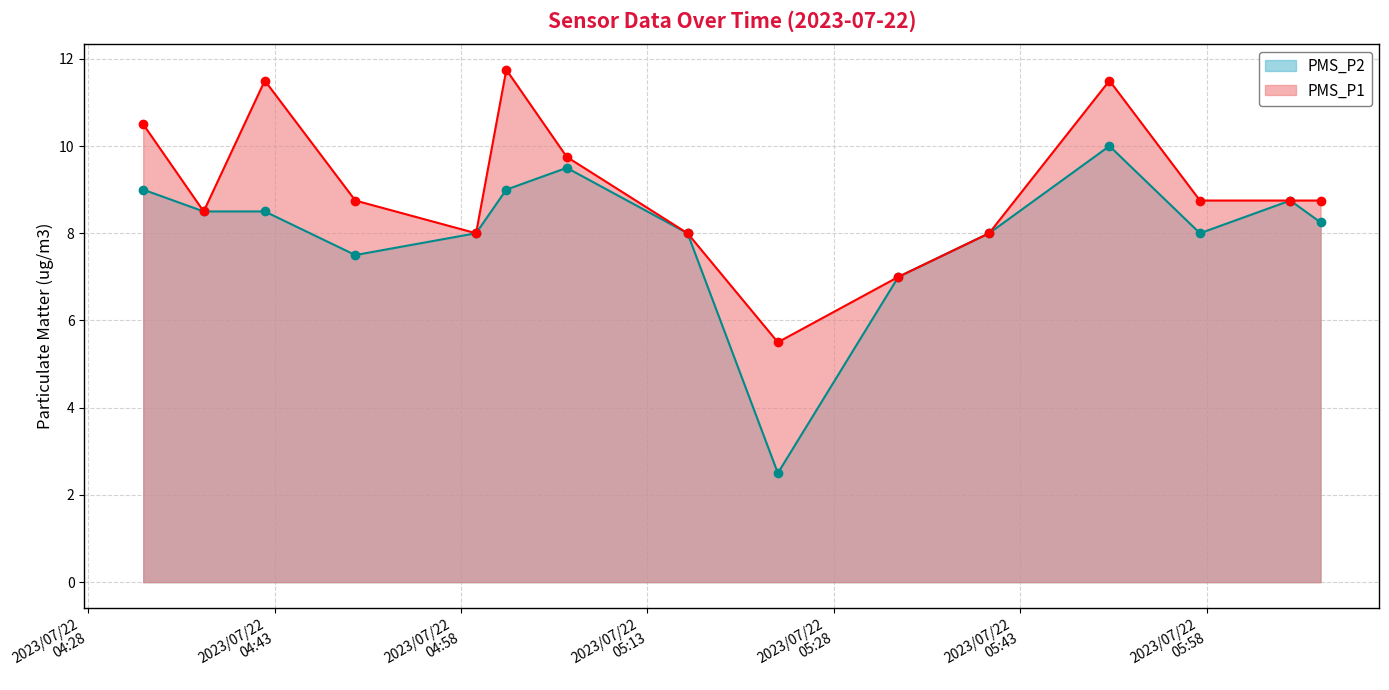

Where is the first local minimum for PMS_P2?

2023/07/22 04:49:30